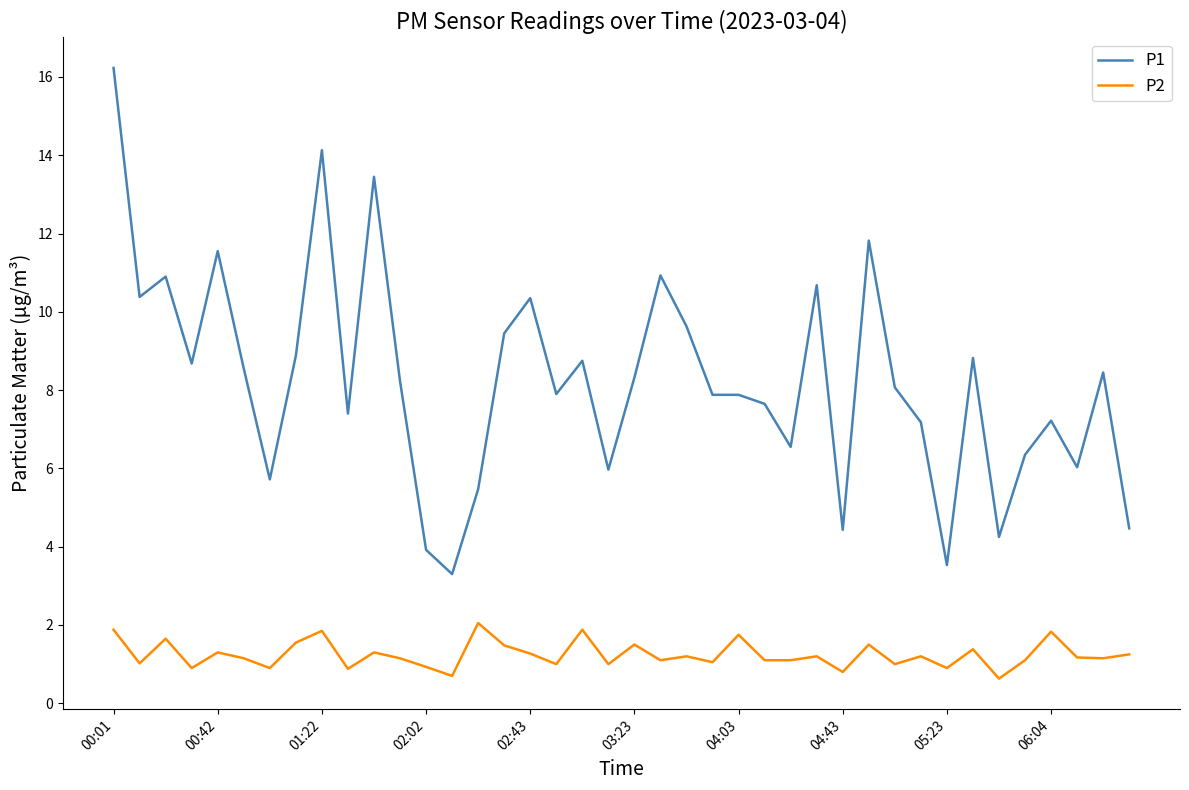

Is this an area chart (filled region under the line)?

No